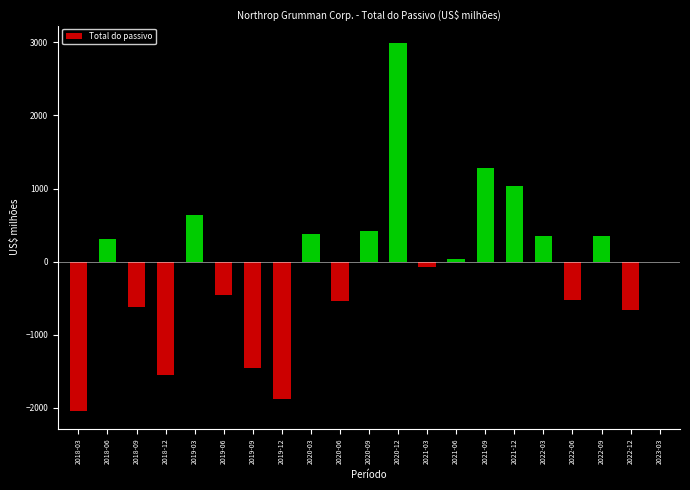

At which category does the chart reach its peak across all series?

2020-12